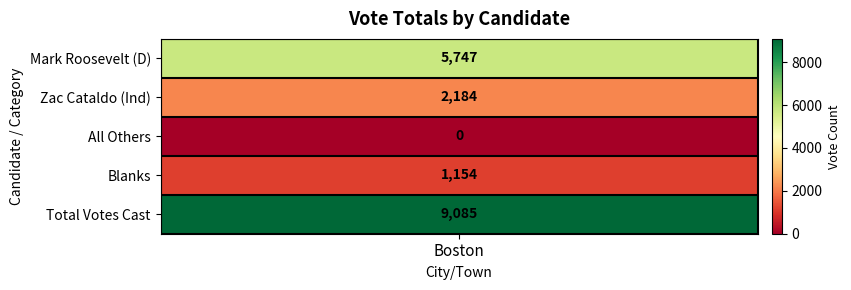

What is the maximum value shown in the chart?

9085